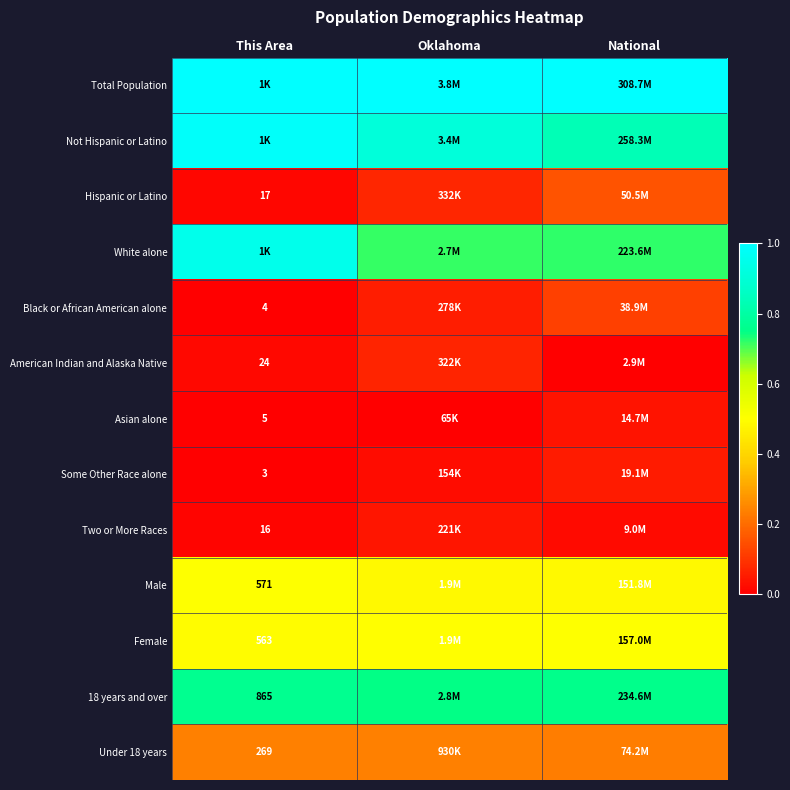

List the series in order of their peak value, lowest first.

Asian alone, Two or More Races, Some Other Race alone, American Indian and Alaska Native, Black or African American alone, Hispanic or Latino, Under 18 years, Male, Female, 18 years and over, White alone, Not Hispanic or Latino, Total Population